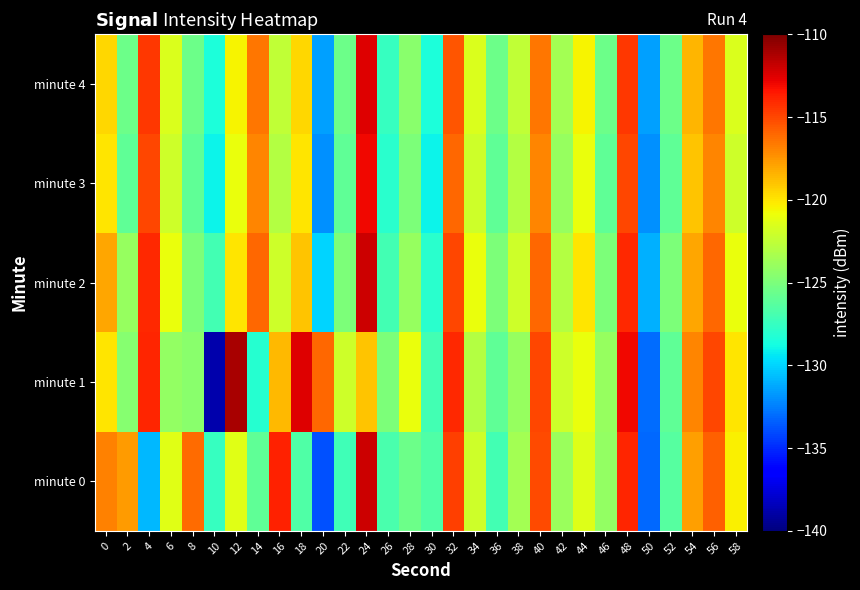

Reading left to right, what are all the values shown in this chart?

minute 0: 0=-116.8	2=-117.7	4=-130.8	6=-121.3	8=-116.2	10=-127.5	12=-121.3	14=-126.0	16=-113.9	18=-126.5	20=-133.8	22=-127.1	24=-112.0	26=-126.8	28=-125.5	30=-126.6	32=-114.7	34=-122.0	36=-127.0	38=-123.6	40=-115.1	42=-123.9	44=-121.4	46=-124.1	48=-113.9	50=-133.2	52=-126.4	54=-117.9	56=-115.8	58=-120.4
minute 1: 0=-120.0	2=-124.6	4=-113.9	6=-124.1	8=-124.5	10=-138.8	12=-111.1	14=-128.1	16=-118.6	18=-112.5	20=-116.0	22=-122.0	24=-119.0	26=-125.0	28=-121.0	30=-127.0	32=-114.0	34=-123.0	36=-126.0	38=-124.0	40=-115.0	42=-122.0	44=-121.0	46=-124.0	48=-113.0	50=-133.0	52=-126.0	54=-117.0	56=-115.0	58=-120.0
minute 2: 0=-118.0	2=-124.0	4=-114.0	6=-121.0	8=-125.0	10=-127.0	12=-120.0	14=-116.0	16=-122.0	18=-119.0	20=-130.0	22=-125.0	24=-112.0	26=-127.0	28=-124.0	30=-128.0	32=-115.0	34=-121.0	36=-125.0	38=-122.0	40=-116.0	42=-123.0	44=-120.0	46=-125.0	48=-114.0	50=-131.0	52=-125.0	54=-118.0	56=-116.0	58=-121.0
minute 3: 0=-120.0	2=-126.0	4=-115.0	6=-122.0	8=-126.0	10=-129.0	12=-121.0	14=-117.0	16=-123.0	18=-120.0	20=-132.0	22=-126.0	24=-113.0	26=-128.0	28=-125.0	30=-129.0	32=-116.0	34=-122.0	36=-126.0	38=-123.0	40=-117.0	42=-124.0	44=-121.0	46=-126.0	48=-115.0	50=-132.0	52=-126.0	54=-119.0	56=-117.0	58=-122.0
minute 4: 0=-119.5	2=-125.5	4=-114.5	6=-121.5	8=-125.5	10=-128.5	12=-120.5	14=-116.5	16=-122.5	18=-119.5	20=-131.5	22=-125.5	24=-112.5	26=-127.5	28=-124.5	30=-128.5	32=-115.5	34=-121.5	36=-125.5	38=-122.5	40=-116.5	42=-123.5	44=-120.5	46=-125.5	48=-114.5	50=-131.5	52=-125.5	54=-118.5	56=-116.5	58=-121.5